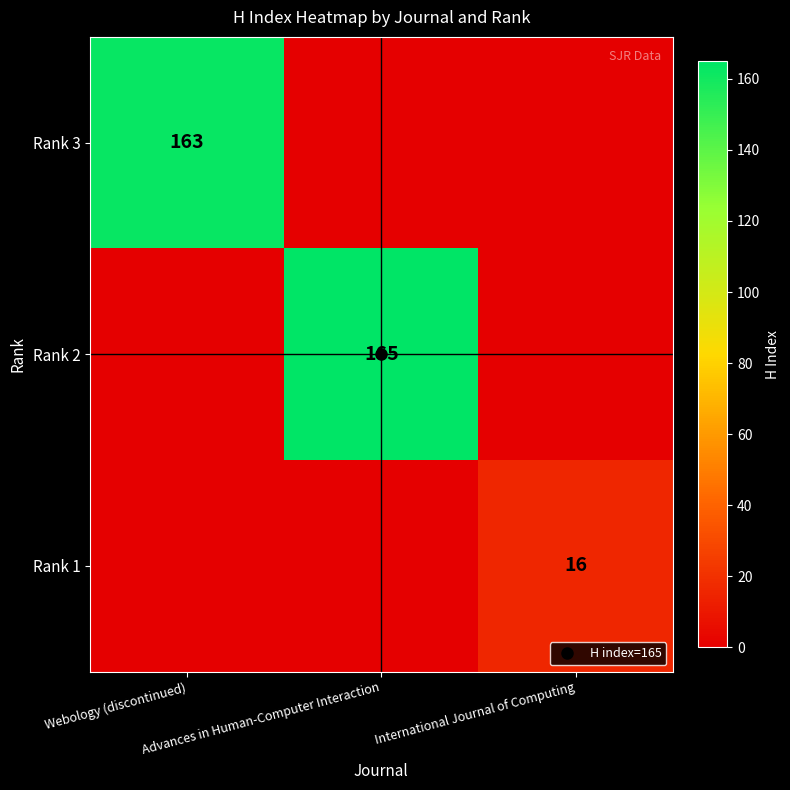

What is the difference between the highest and lowest values at International Journal of Computing?

16